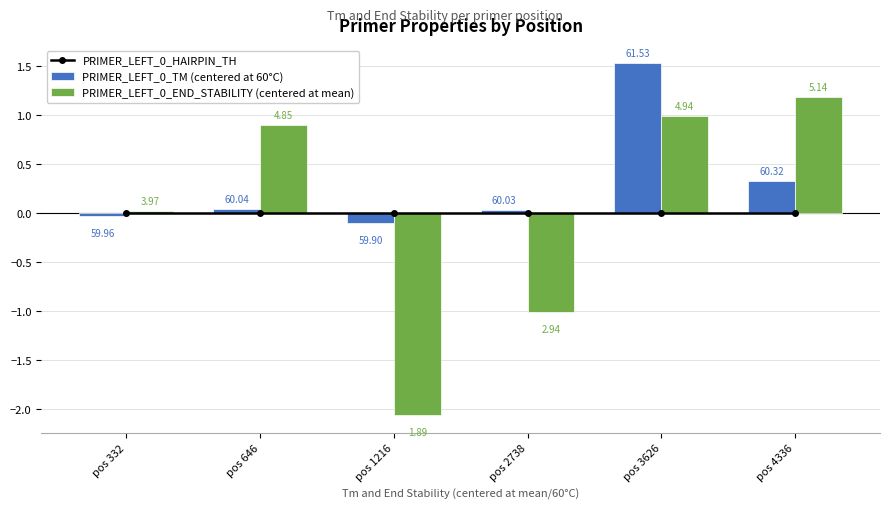

Reading left to right, extract all data points from this chart.

PRIMER_LEFT_0_HAIRPIN_TH: 0.0	0.0	0.0	0.0	0.0	0.0
PRIMER_LEFT_0_TM (centered at 60°C): -0.0	0.0	-0.1	0.0	1.5	0.3
PRIMER_LEFT_0_END_STABILITY (centered at mean): 0.0	0.9	-2.1	-1.0	1.0	1.2